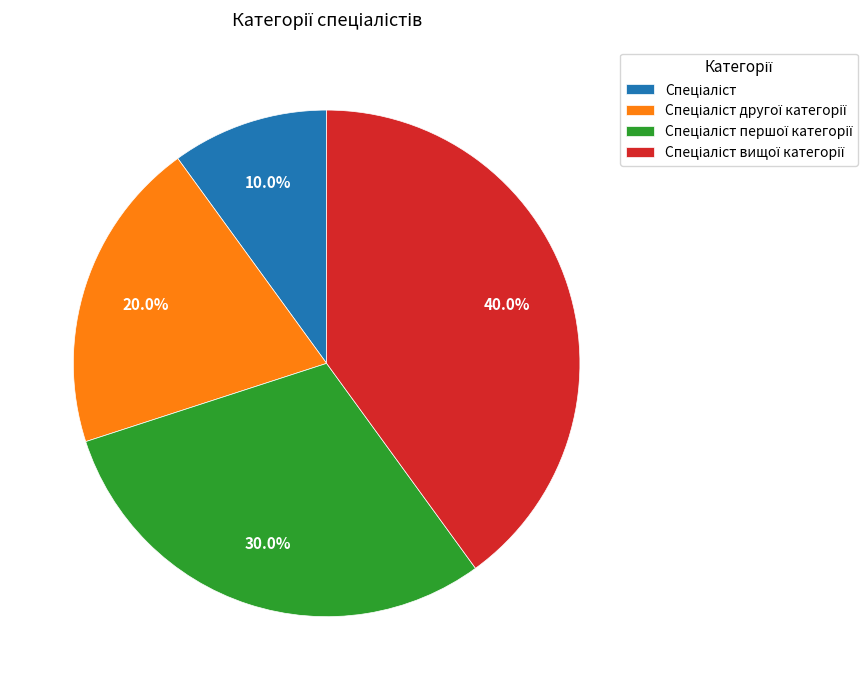

Is there any slice that represents more than half of the pie?

No